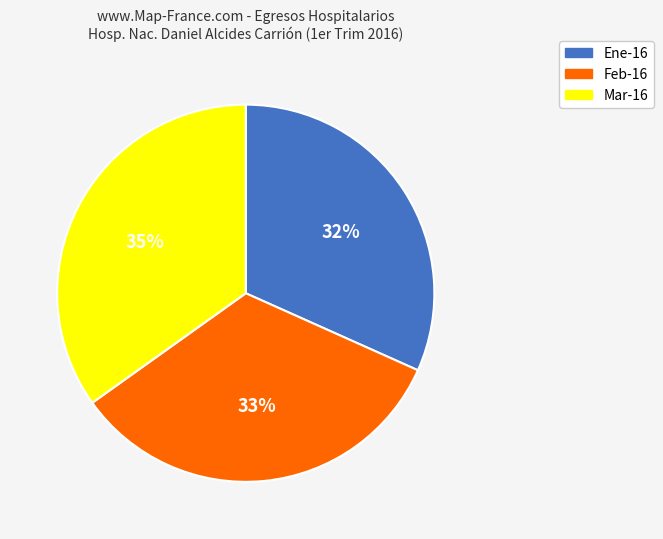

To the nearest percent, what is the difference between the Mar-16 and Ene-16 slice percentages?

3%